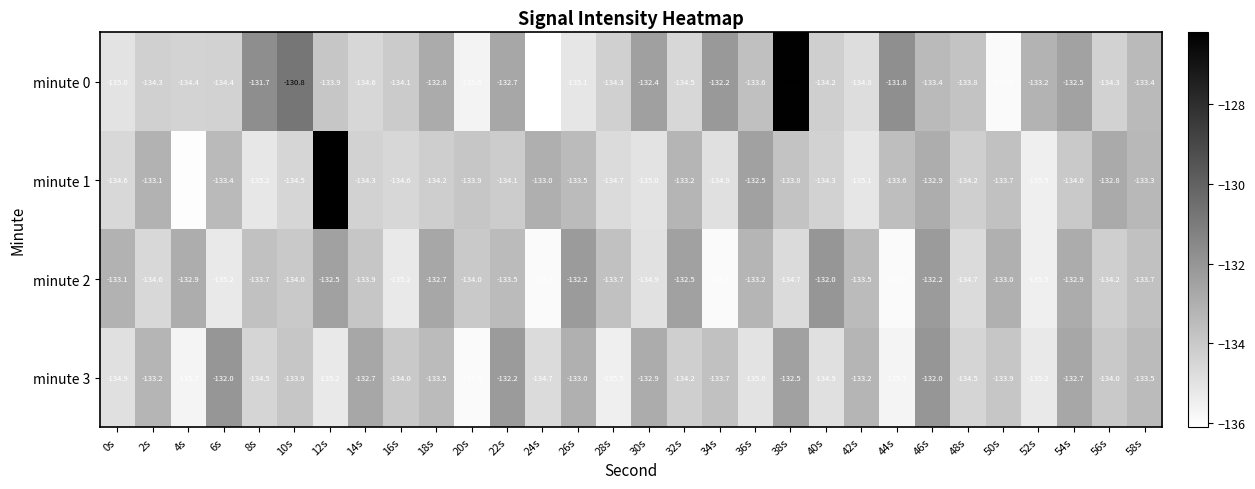

At which category does the chart reach its peak across all series?

12s